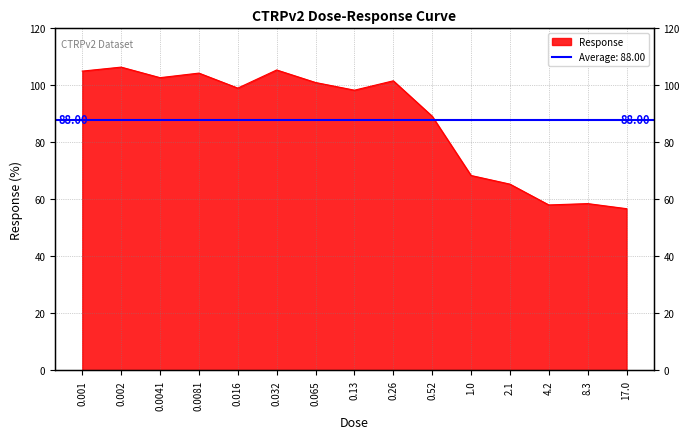

How many points are lower than both their immediate neighbors (excluding endpoints)?

4